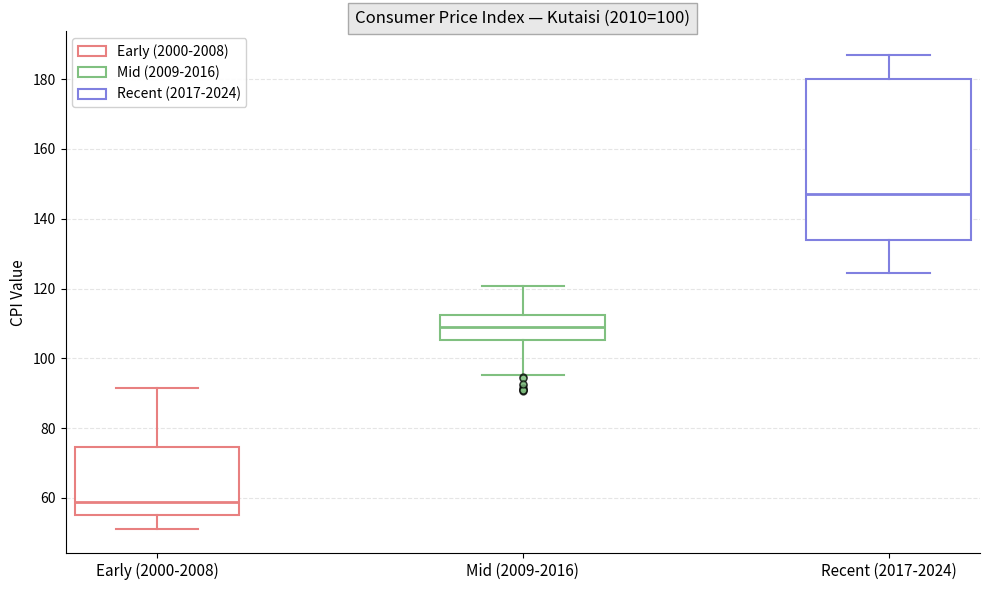

Where is the upper edge of the box for Mid (2009-2016) on the y-axis? The values are not printed on the chart, so give them approximately, as read against the axis.

112